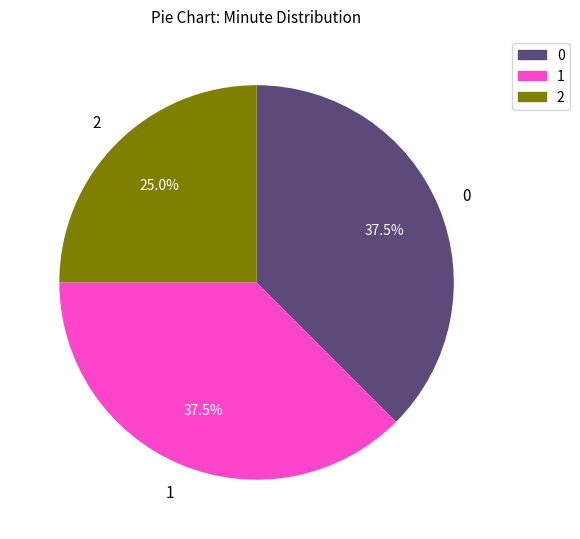

Does 1 account for over 50% of the chart?

No